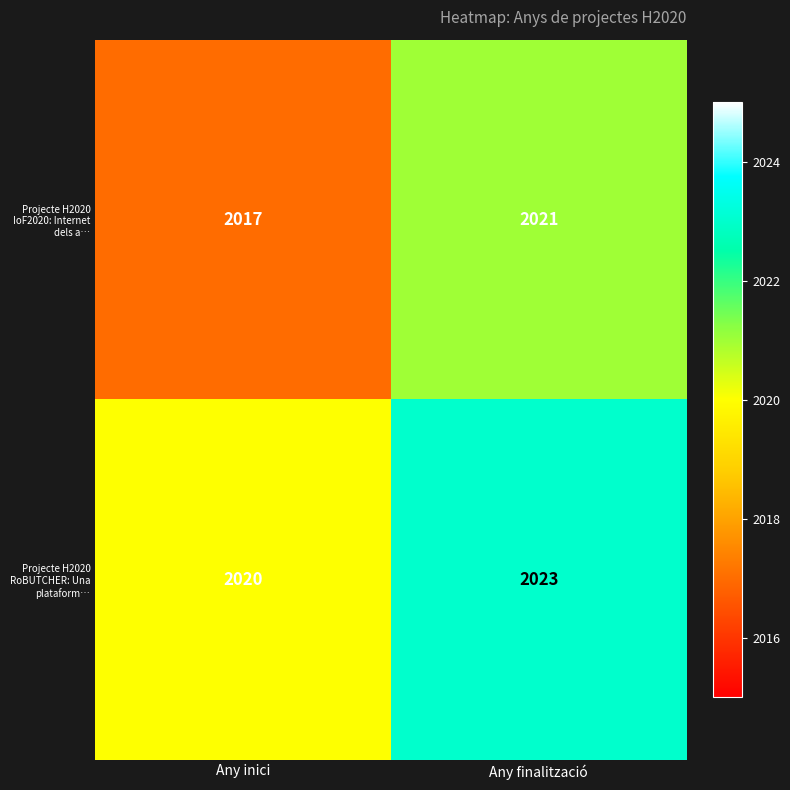

What is the lowest value of the Projecte H2020 RoBUTCHER: Una plataform… series?

2020